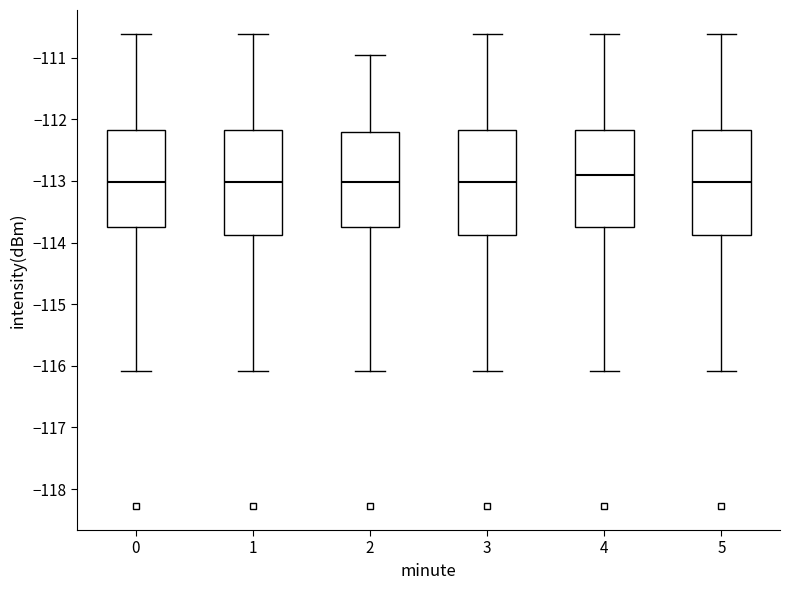

Reading left to right, transcribe this box plot: for each box, give where its median line is, the range the box spans, and where its two whiskers end, as read against the y-axis. The values are not printed on the chart, so give them approximately, as read against the axis.

0: median -113.0, box -113.8 to -112.2, whiskers -116.1 to -110.6
1: median -113.0, box -113.9 to -112.2, whiskers -116.1 to -110.6
2: median -113.0, box -113.8 to -112.2, whiskers -116.1 to -110.9
3: median -113.0, box -113.9 to -112.2, whiskers -116.1 to -110.6
4: median -112.9, box -113.8 to -112.2, whiskers -116.1 to -110.6
5: median -113.0, box -113.9 to -112.2, whiskers -116.1 to -110.6